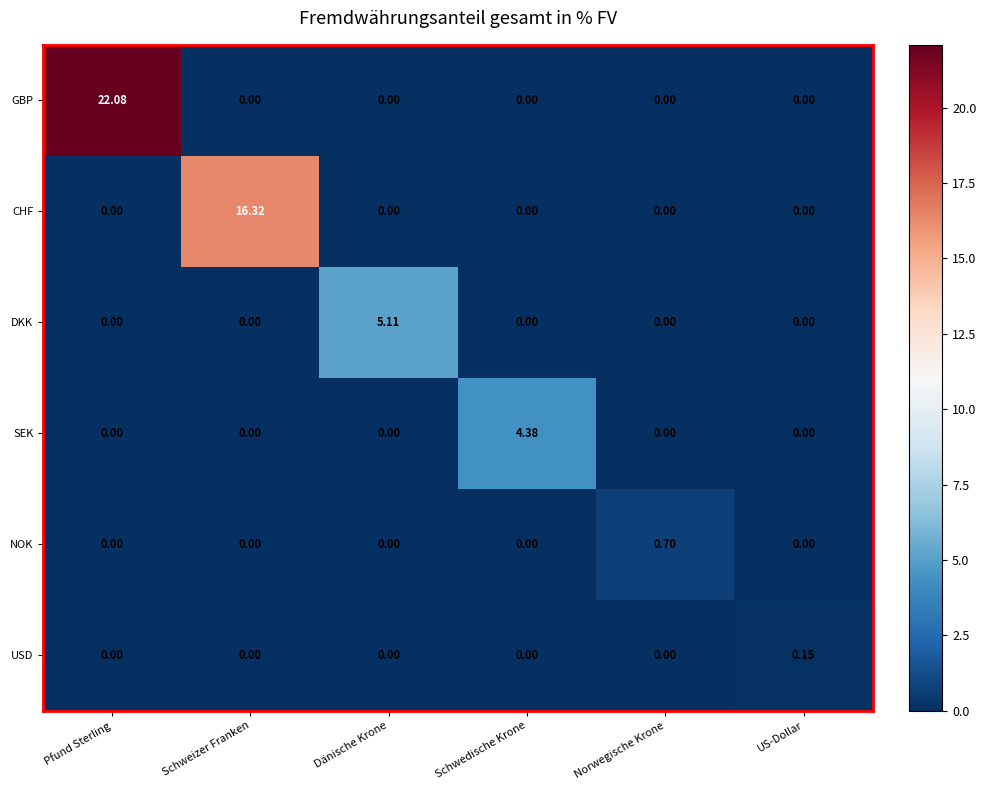

Which series has the widest spread of values?

GBP